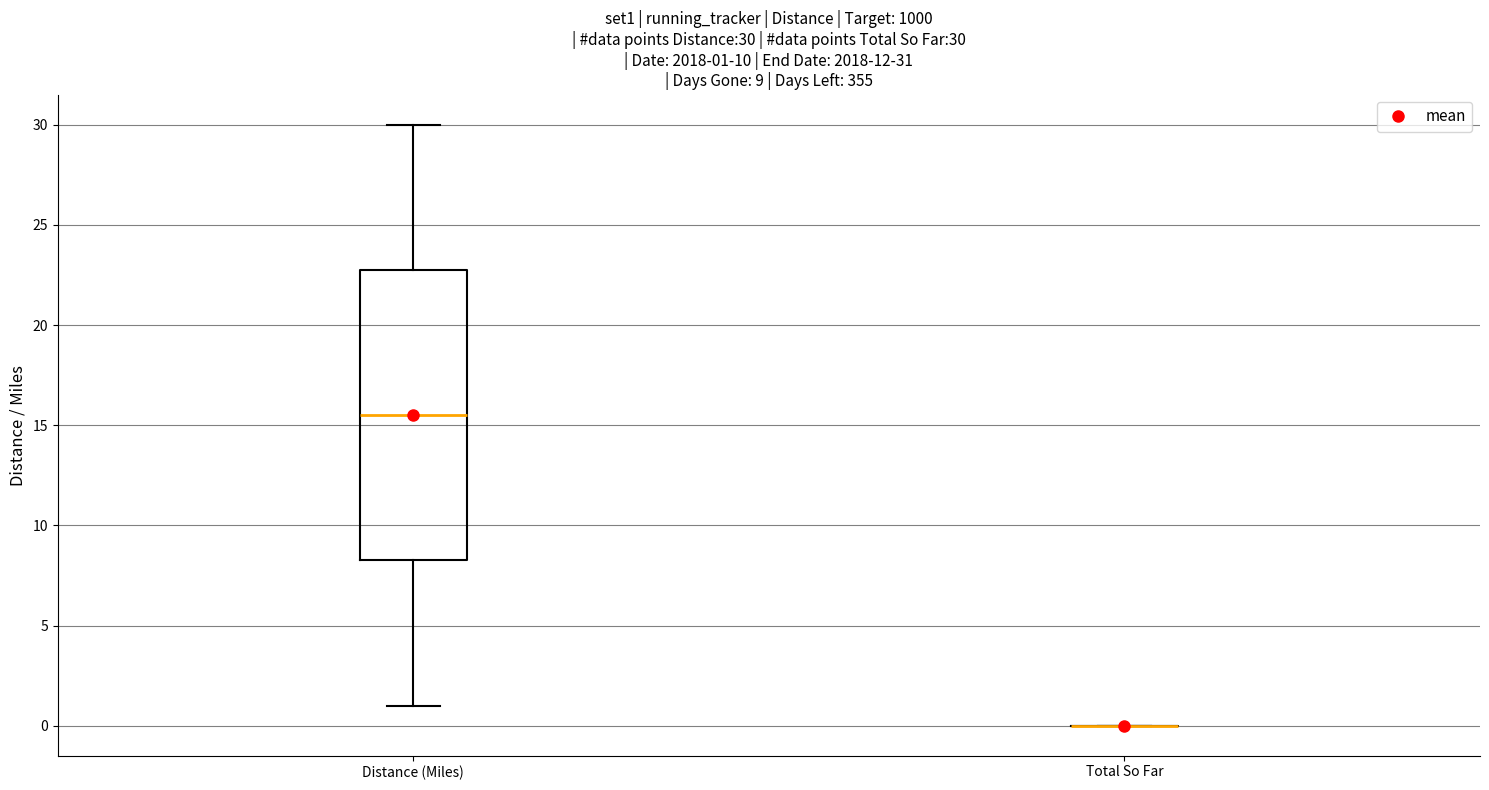

Which box is the tallest, from its lower edge to its upper edge?

Distance (Miles)